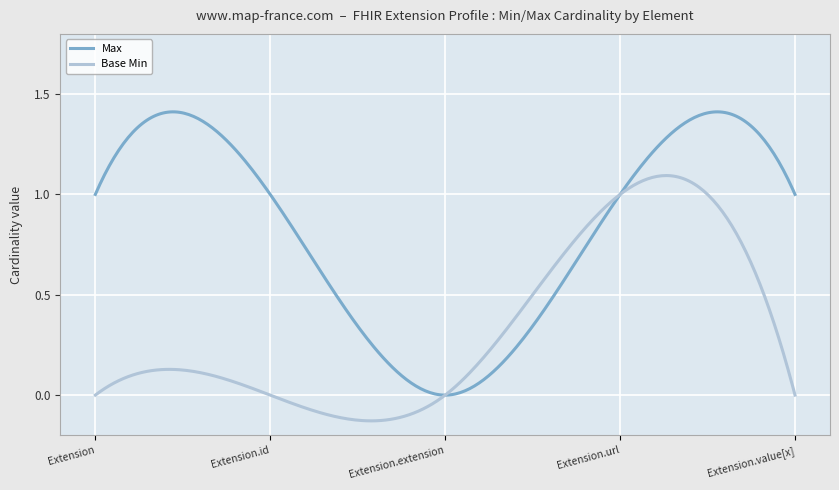

List the series in order of their peak value, highest first.

Max, Base Min